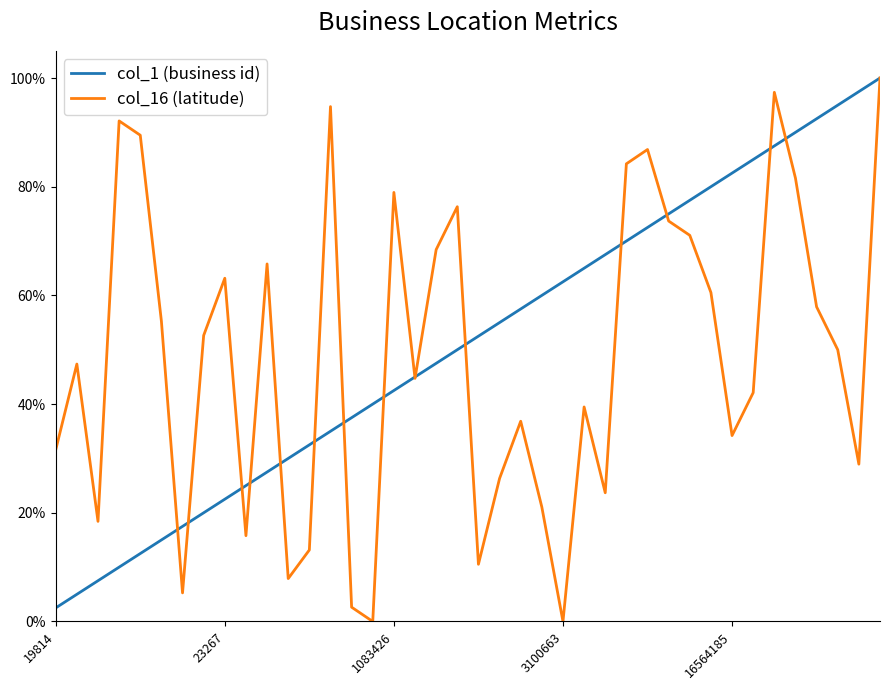

What is the difference between the second highest and second lowest values in the col_1 (business id) series?

0.9